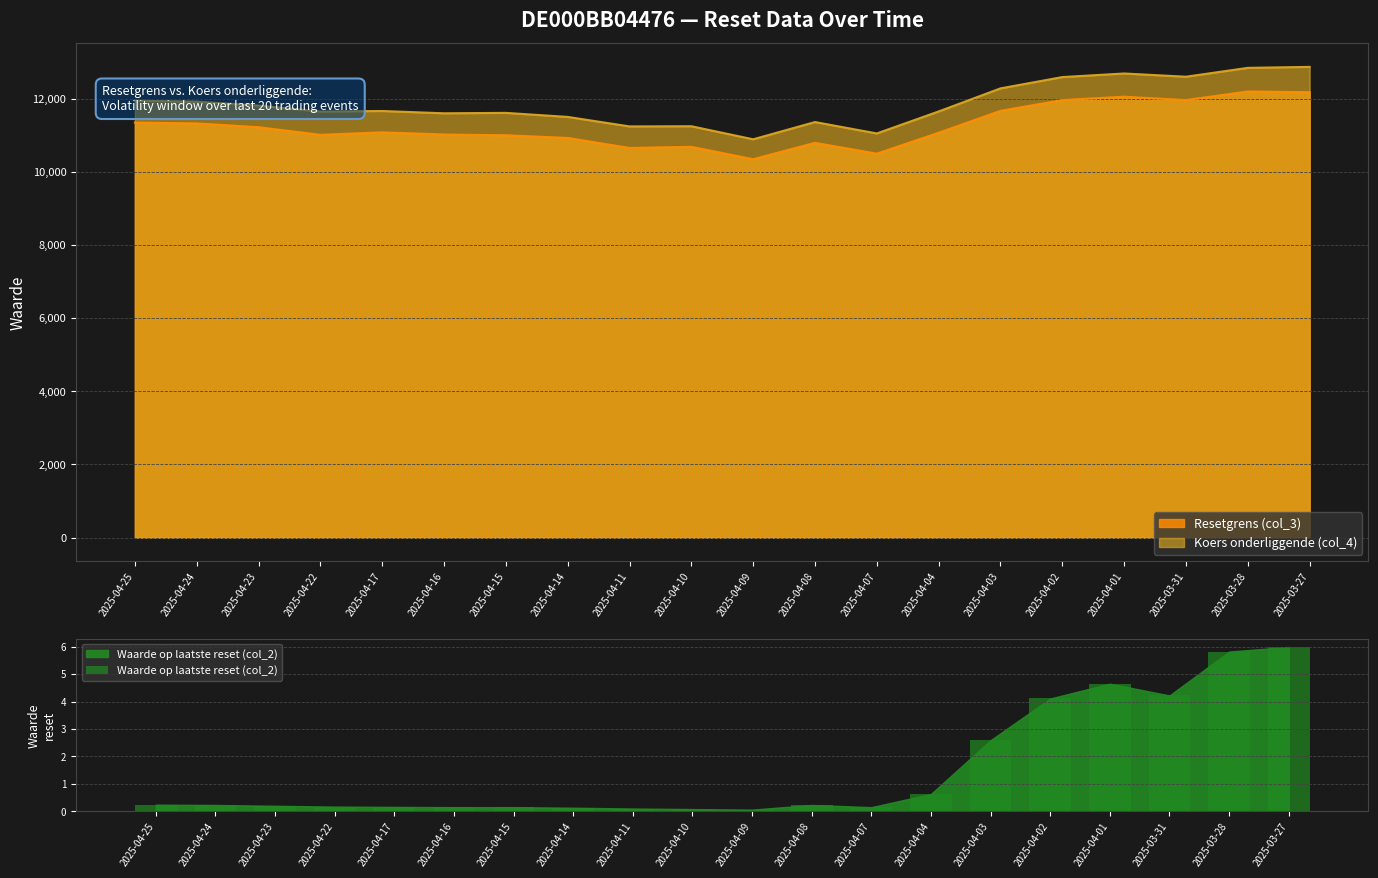

Does the chart contain stacked bars?

No